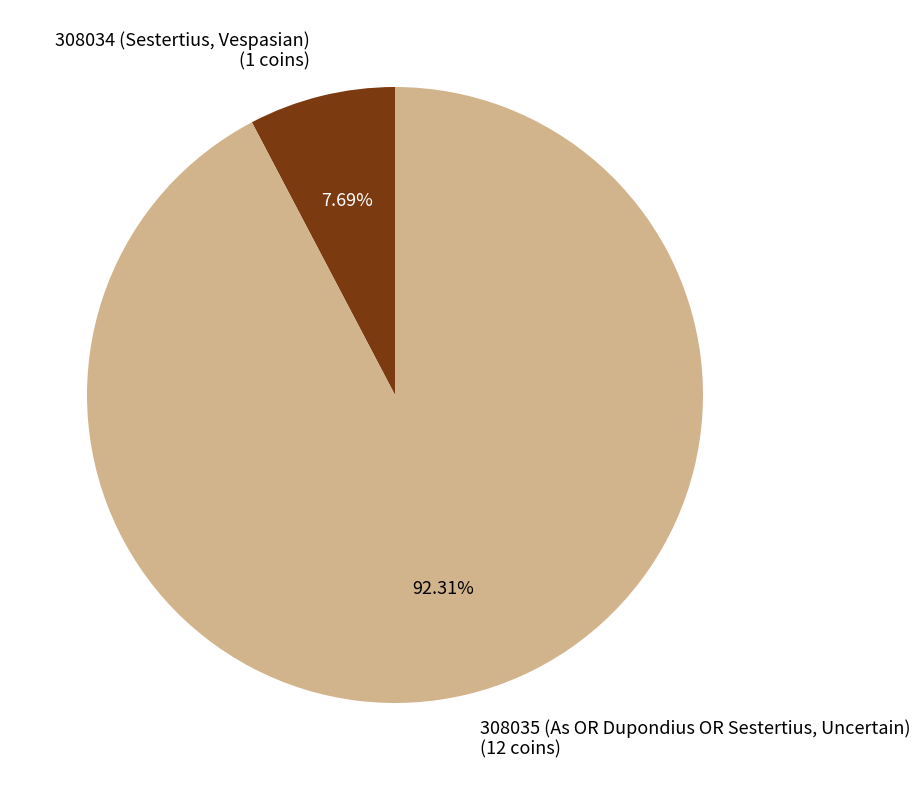

How many slices are in this pie chart?

2